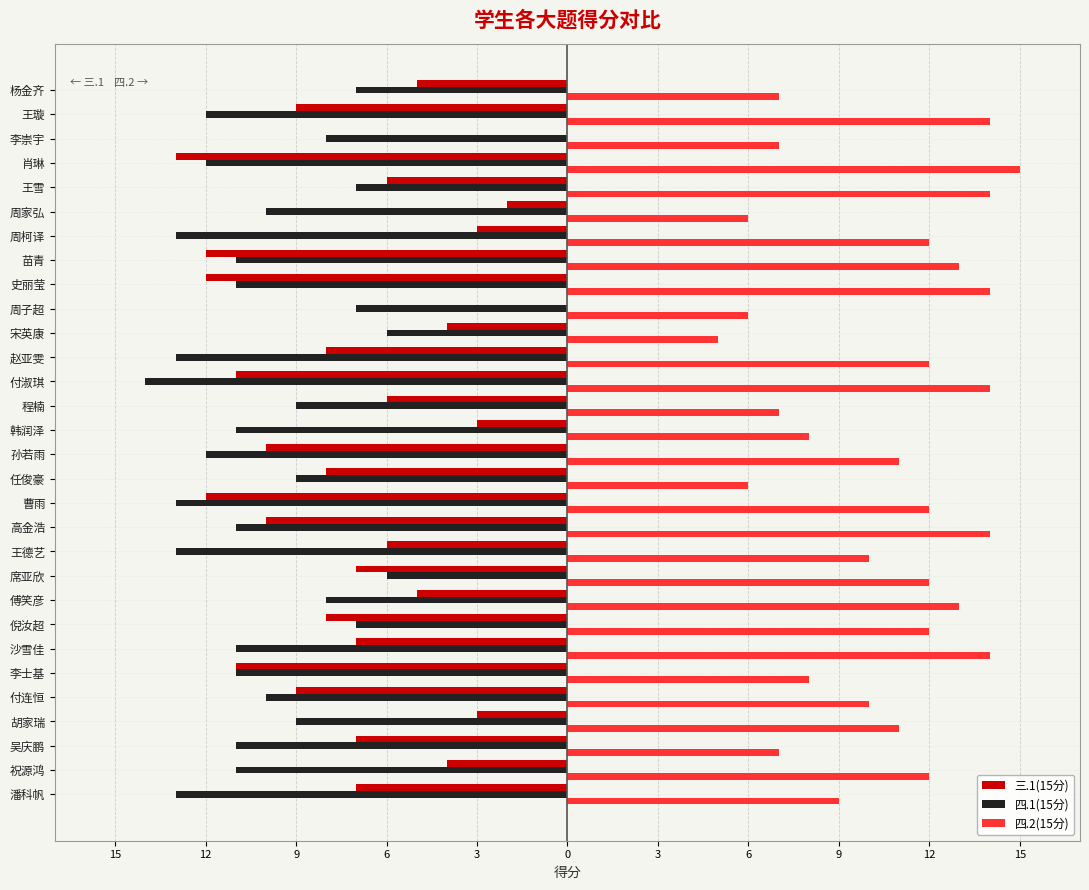

Which series has the widest spread of values?

三.1(15分)